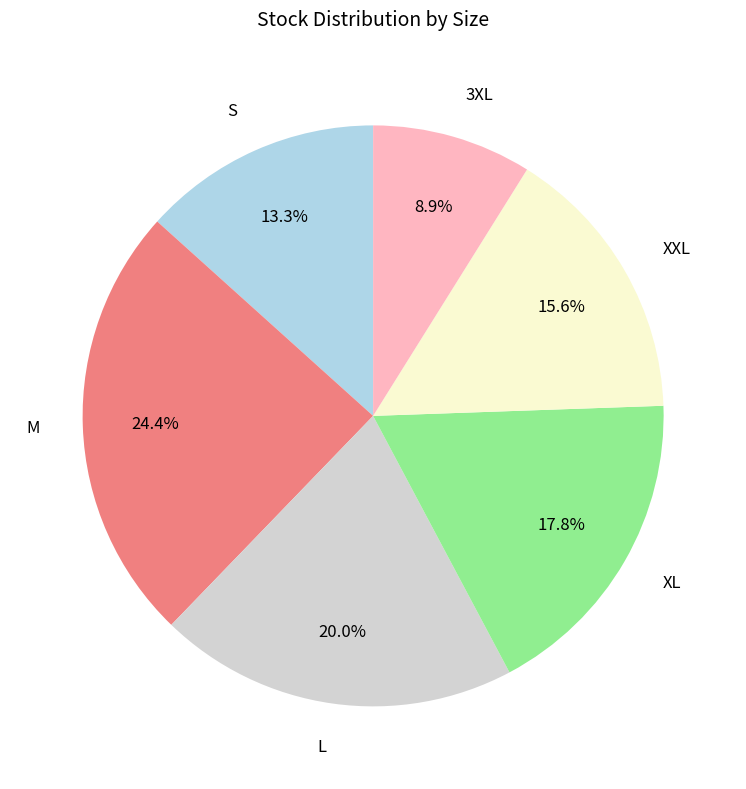

How many segments does this pie chart have?

6